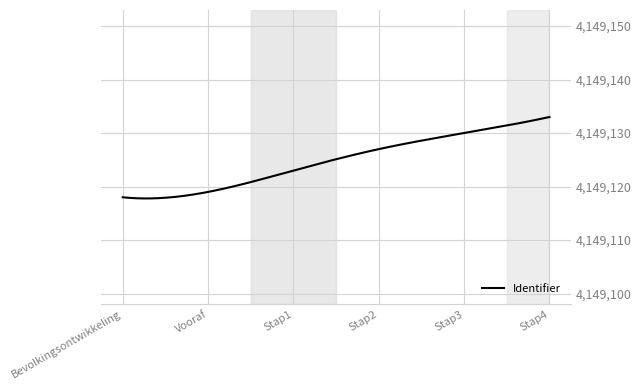

What is the difference between the maximum and minimum values?

15.2